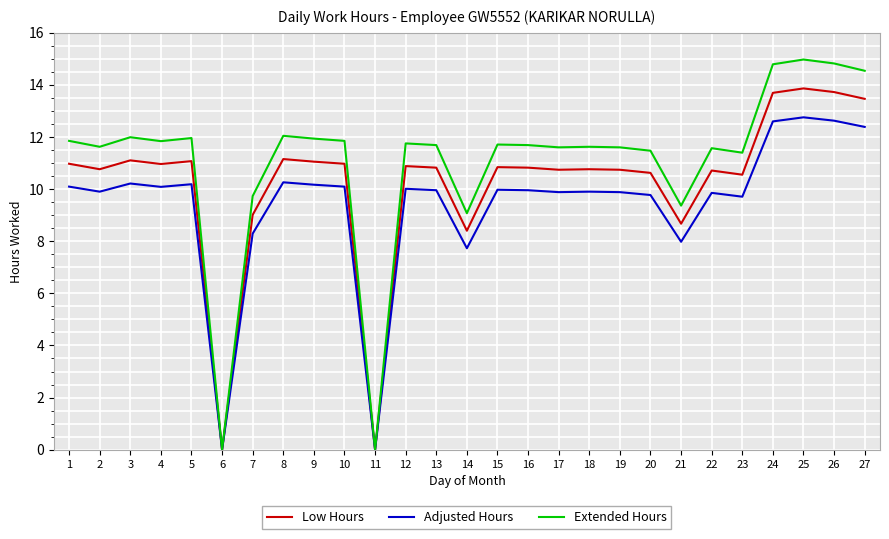

List the series in order of their peak value, lowest first.

Adjusted Hours, Low Hours, Extended Hours